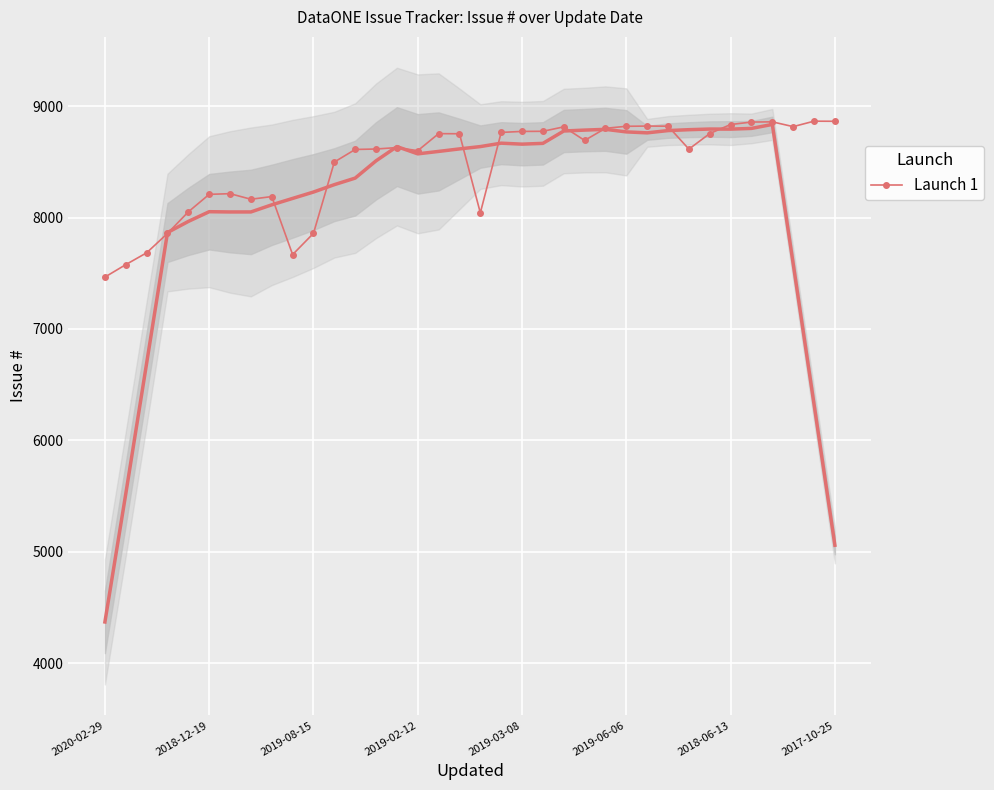

What is the difference between the values at 26 and 28?

207